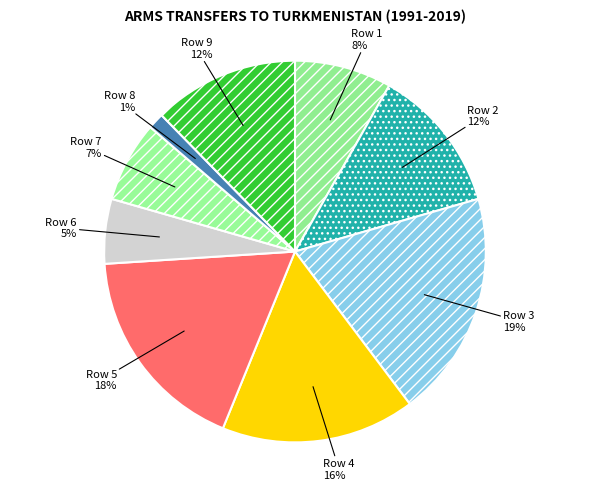

Which has a higher value, Row 5 or Row 6?

Row 5